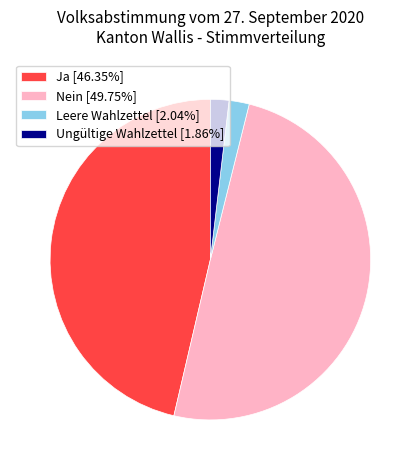

Does Ungültige Wahlzettel represent more than half of the total?

No